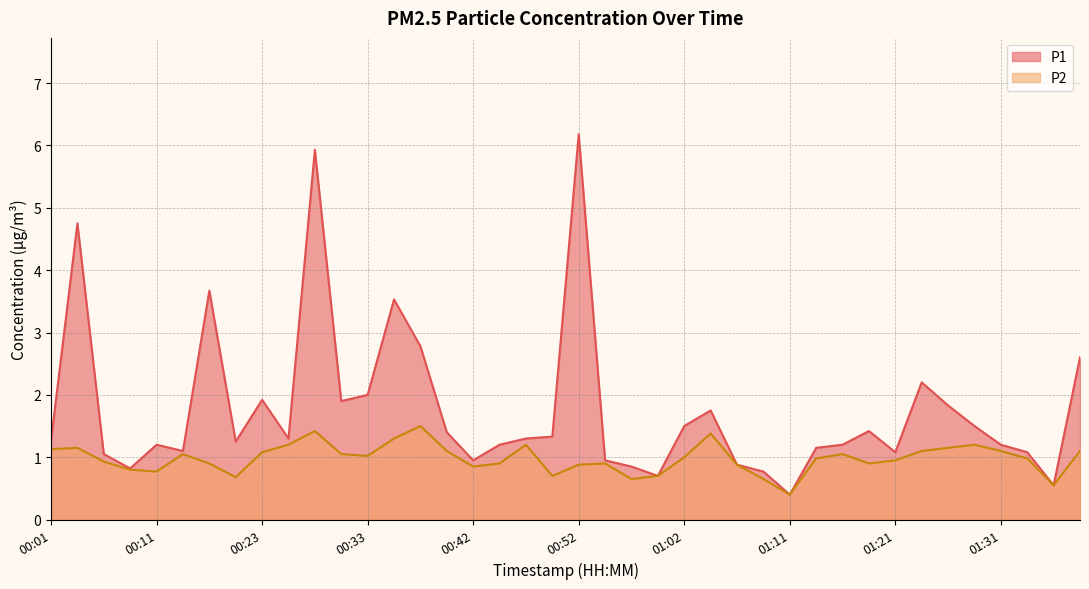

Rank the series by their average value, from lowest to highest.

P2, P1